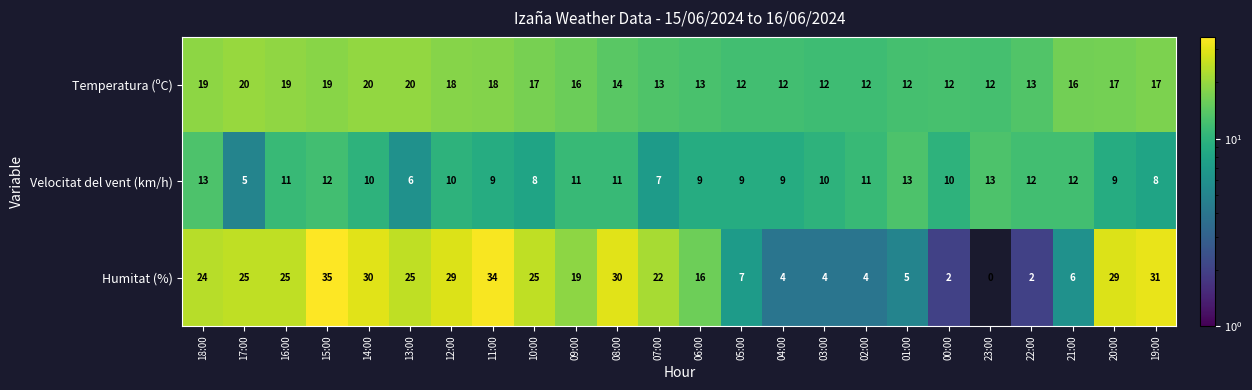

Which label corresponds to the smallest value in the chart?

23:00